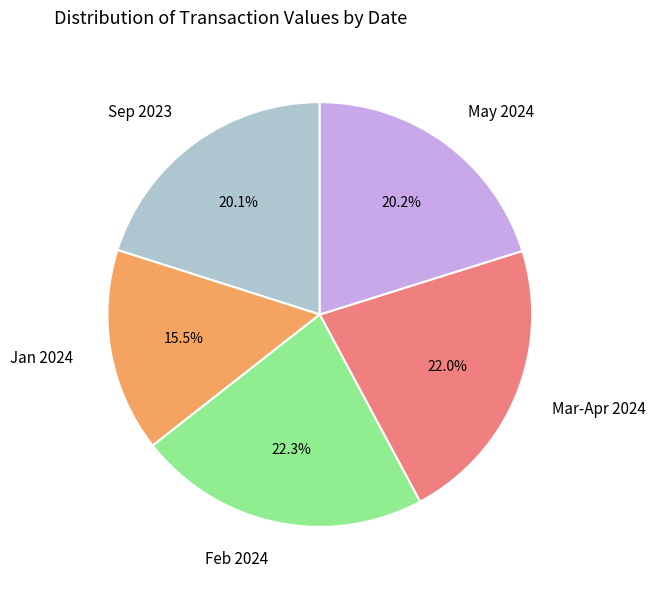

Approximately how many times larger is the value at May 2024 compared to Mar-Apr 2024?

0.9